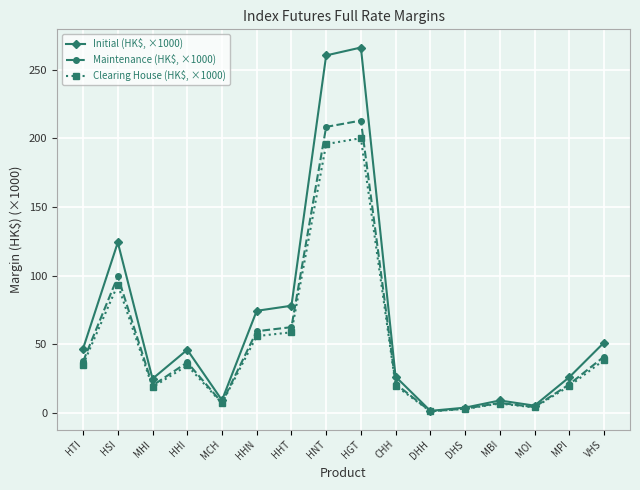

True or false: Initial (HK$, ×1000) has more than 0 points higher than both neighbors.

True